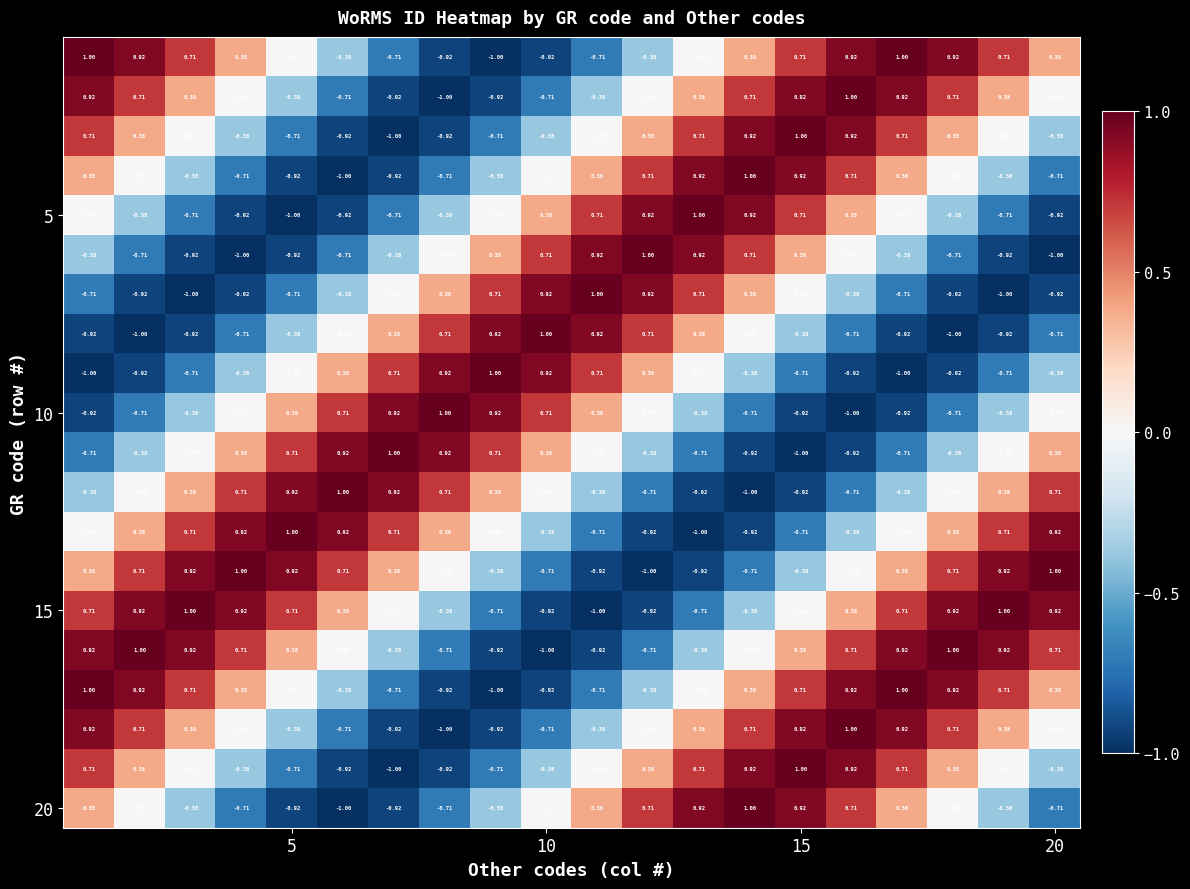

How many data points does each series have?

20